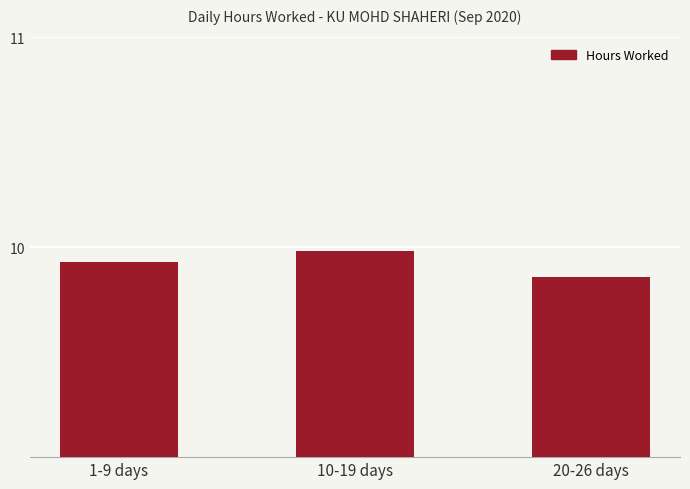

What is the difference between the second highest and minimum values?

0.1